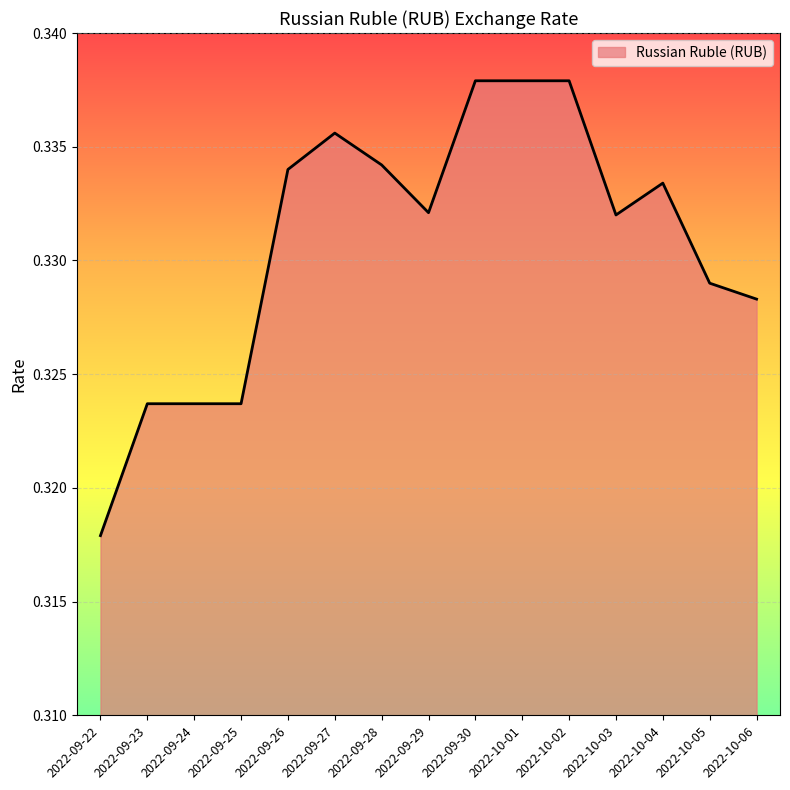

At which label is the value closest to 0?

2022-09-22